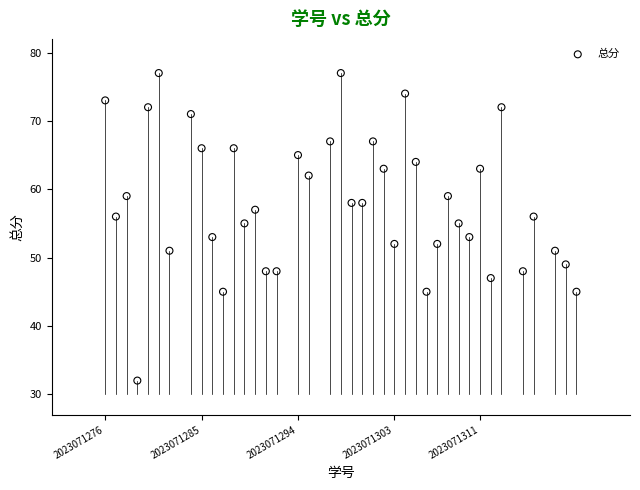

What is the range of Y values (max minus min)?

45